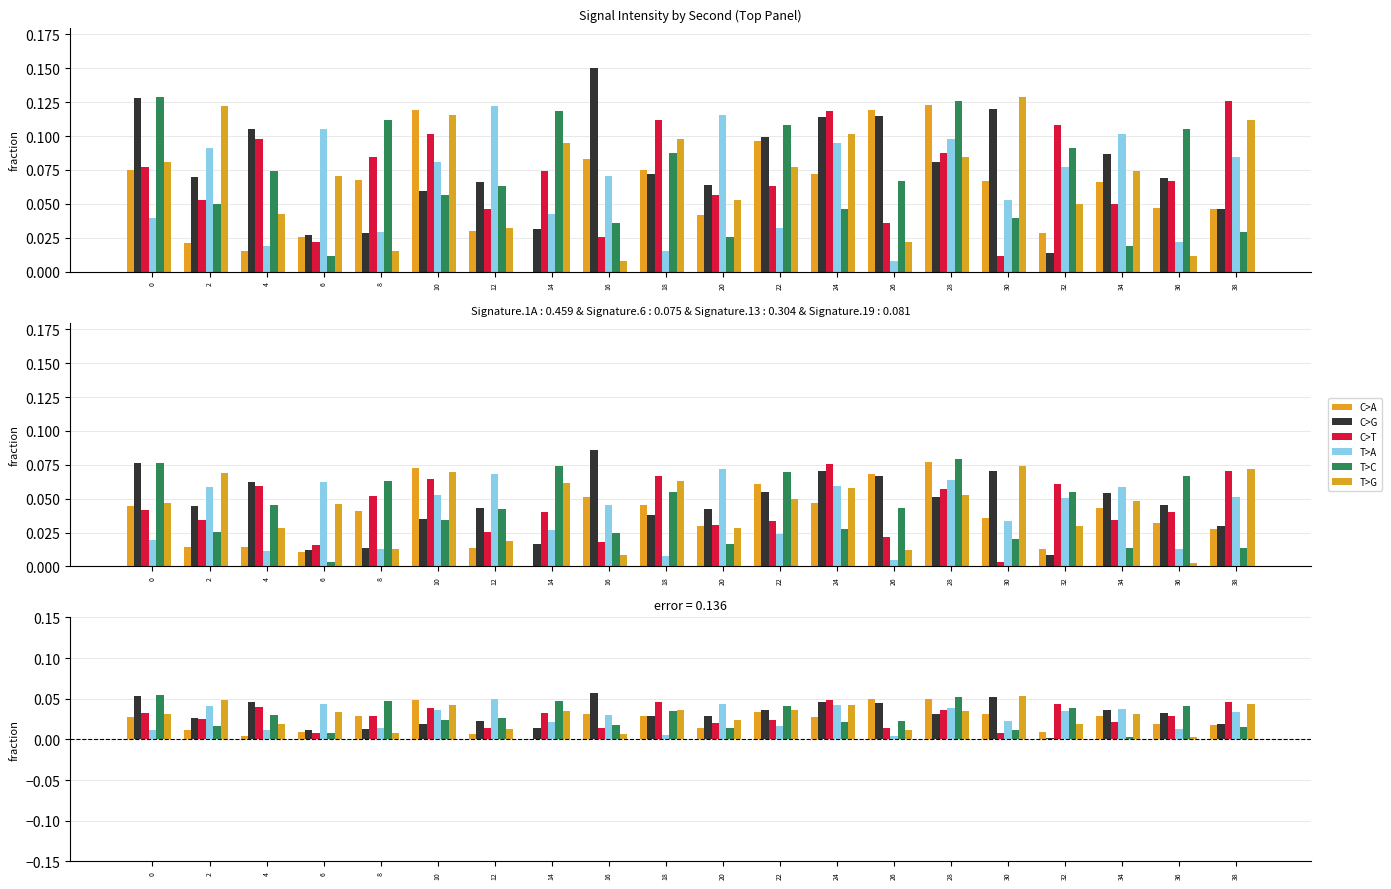

Rank the series at 28 from highest to lowest value.

T>C, C>A, T>A, C>T, T>G, C>G